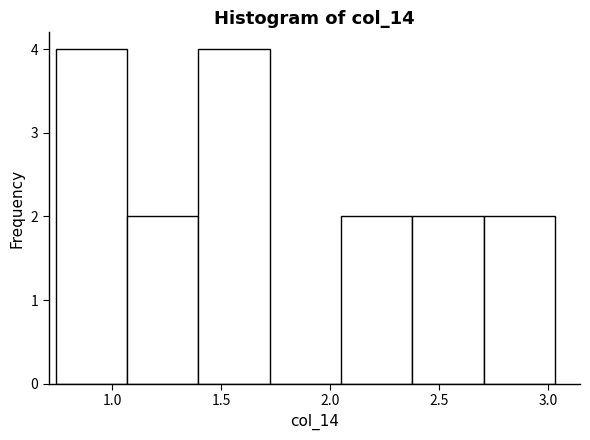

What is the height of the bar covering 2.40 to 2.70 on the x-axis? Neither the bar edges nor the heights are printed on the chart, so give them approximately, as read against the axes.

2